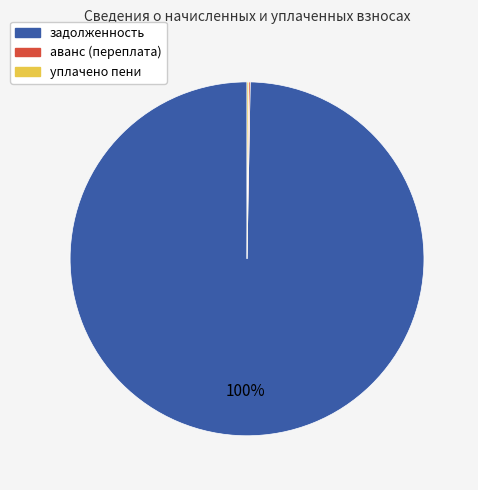

To the nearest percent, what is the average slice percentage?

33%